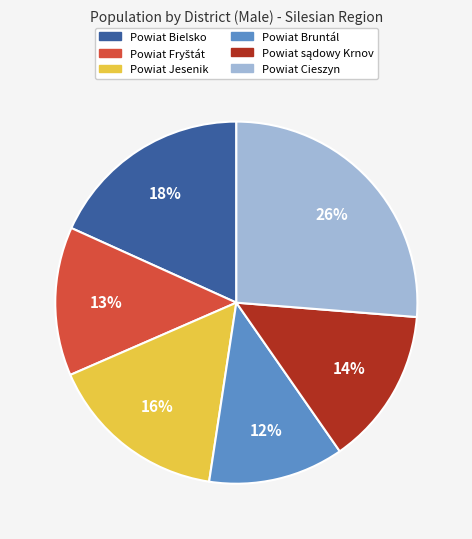

What is the smallest slice in the pie chart?

Powiat Bruntál